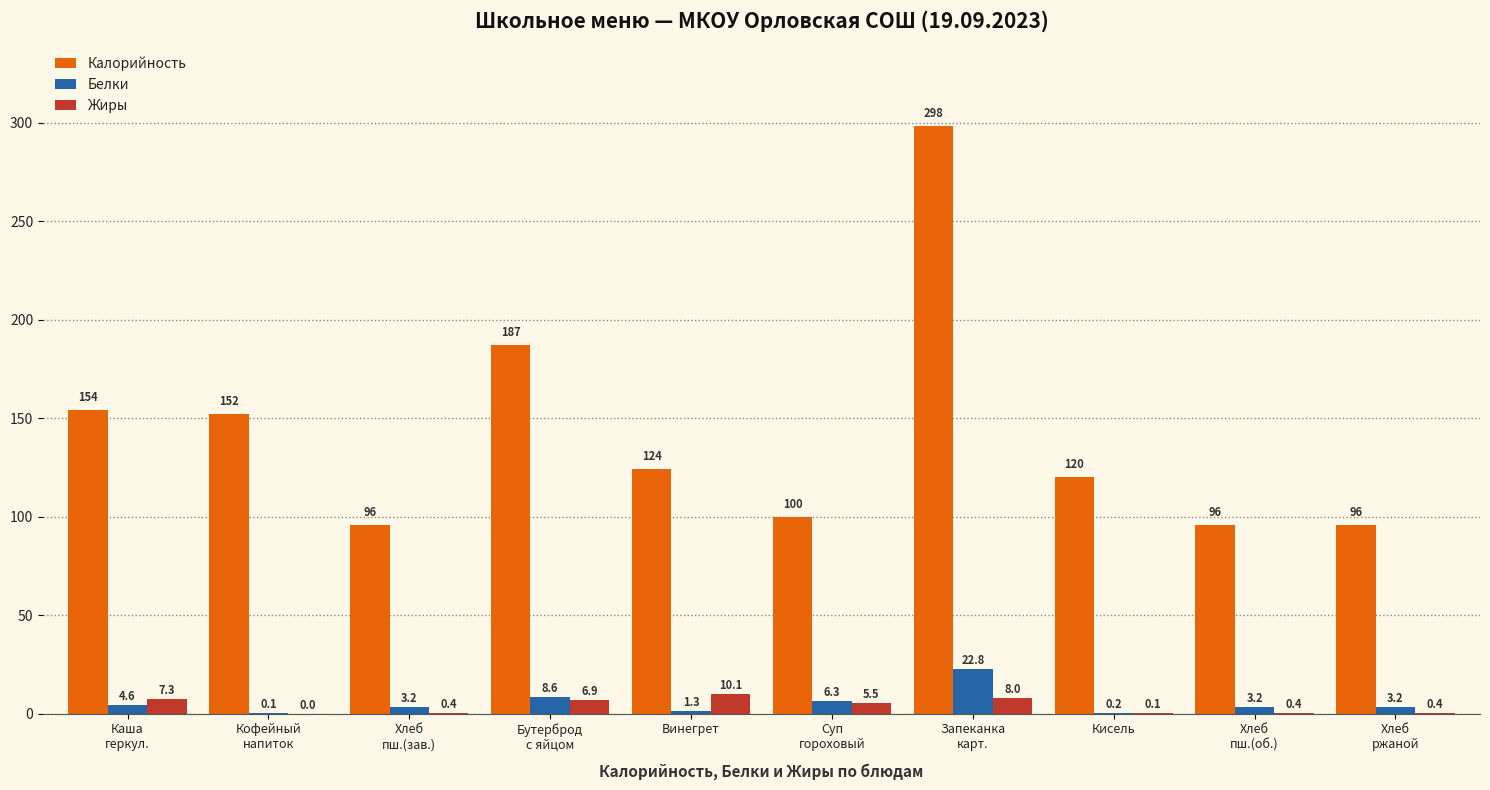

Which series has the largest total across all categories?

Калорийность